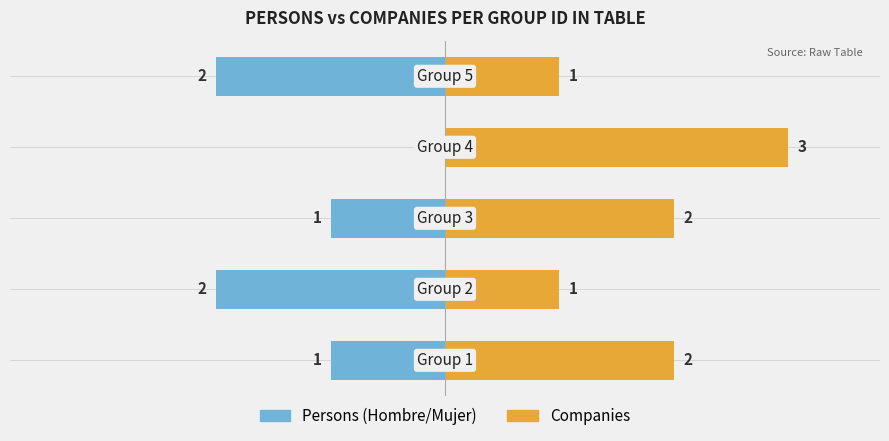

How many data points in Companies are above 2?

1